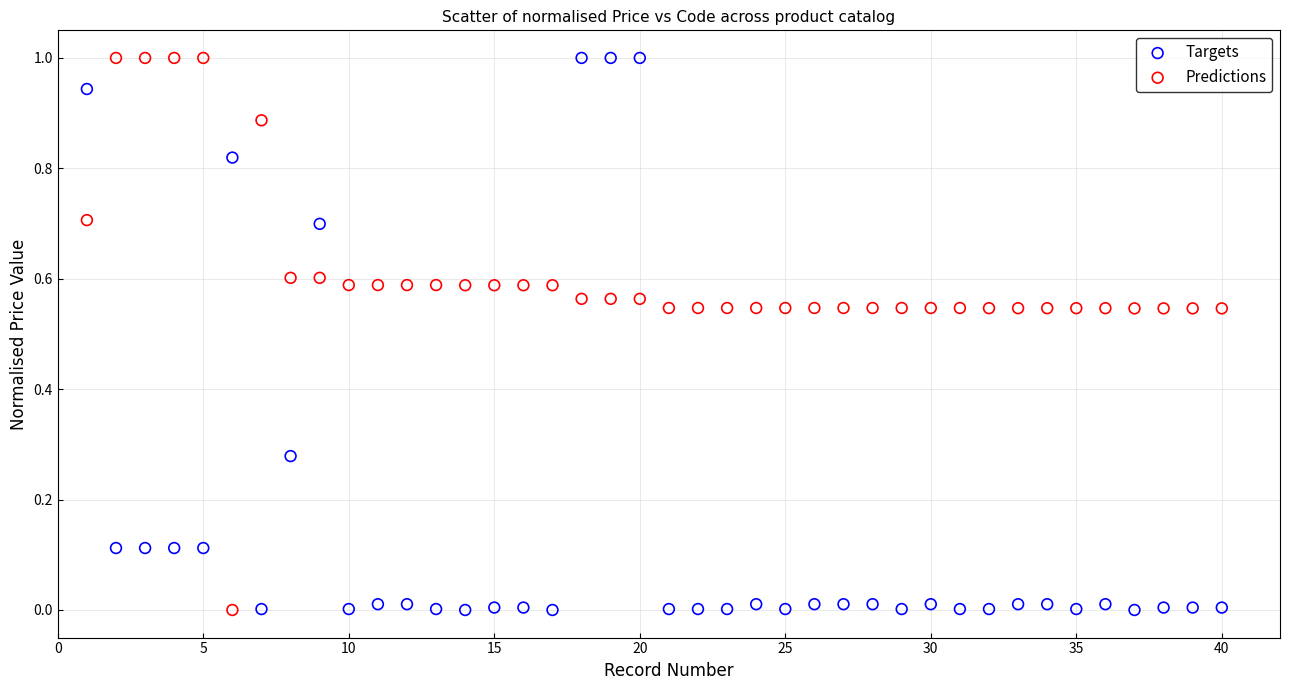

What is the X range (max minus min) for the scatter plot?

39.0